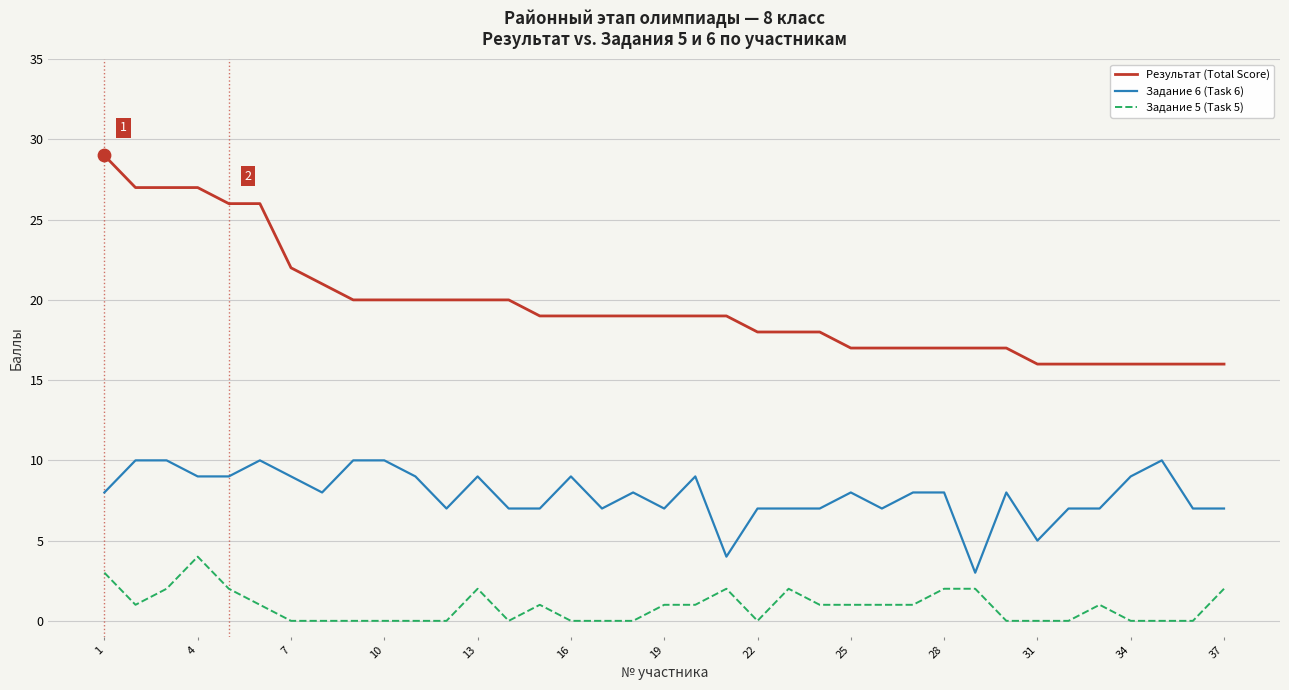

Which series has the largest range (max minus min)?

Результат (Total Score)